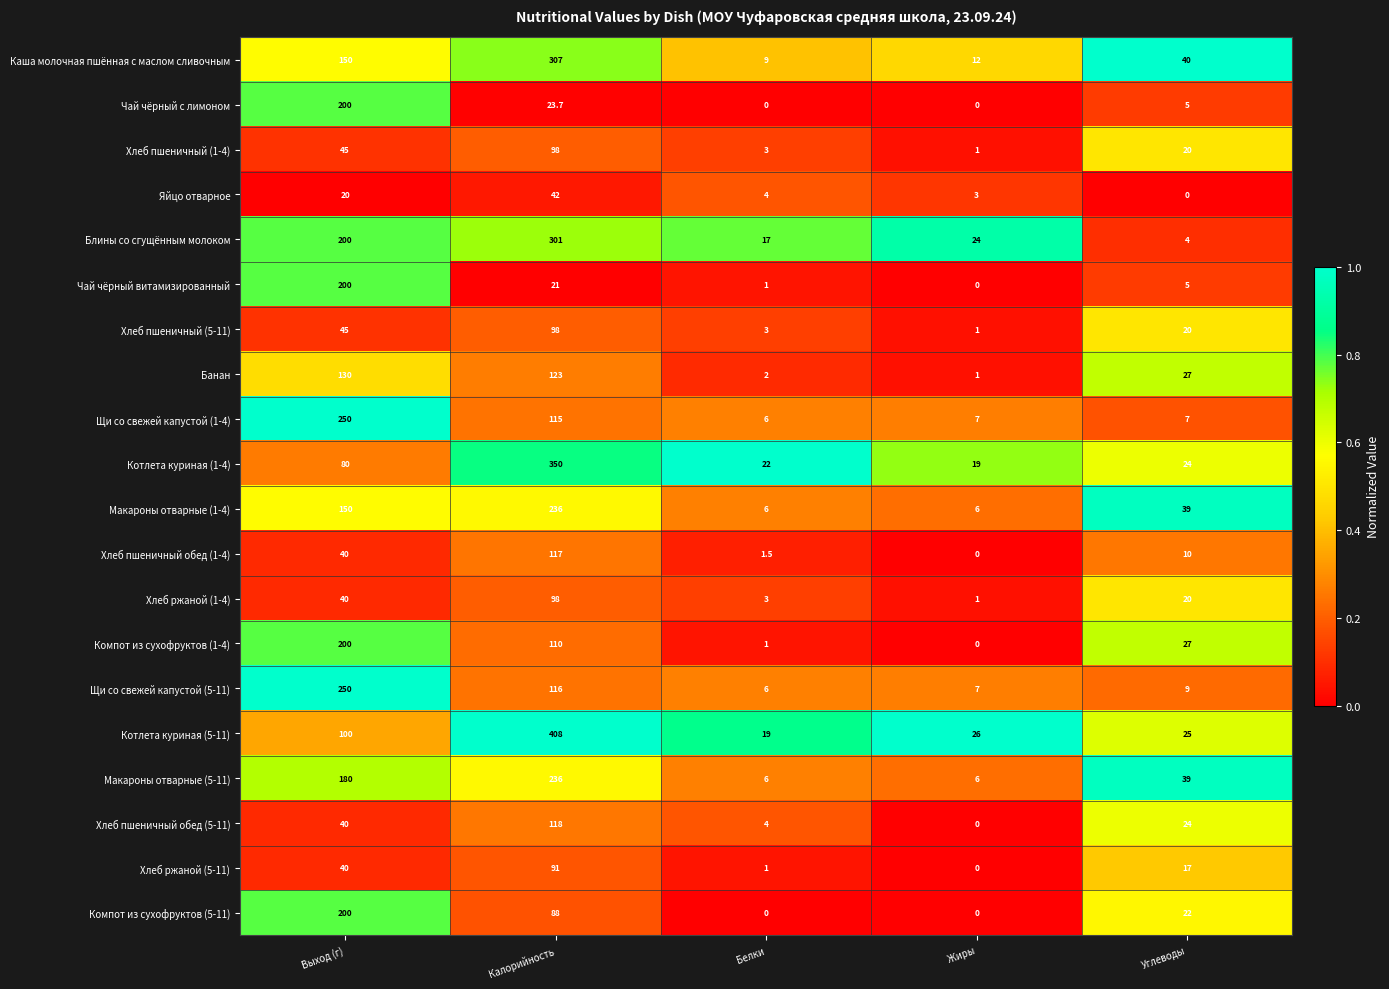

The Каша молочная пшённая с маслом сливочным series shows 56.5 at Выход (г). True or false?

False